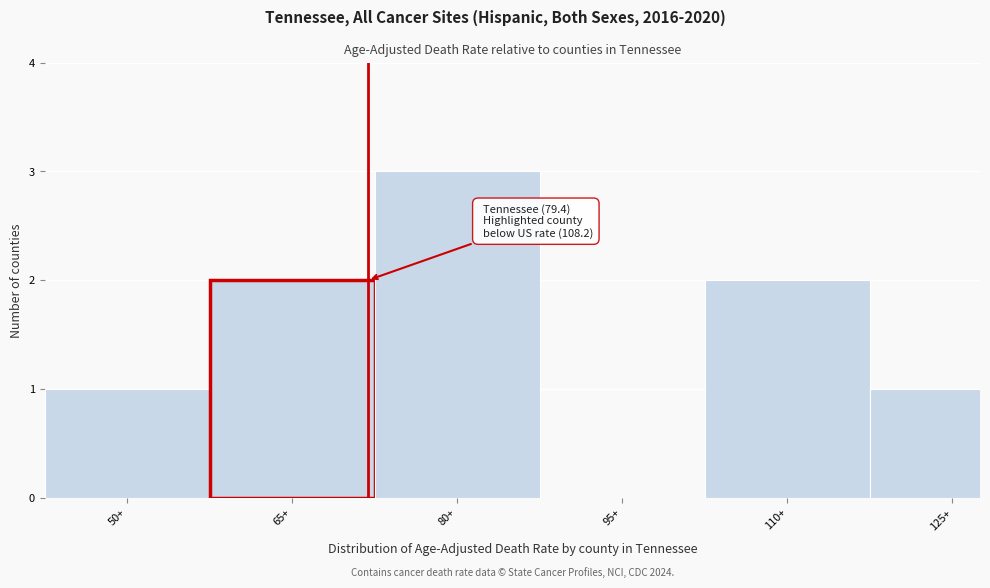

Reading right to left, transcribe all the data shown in this chart.

125+=1	110+=2	95+=0	80+=3	65+=2	50+=1